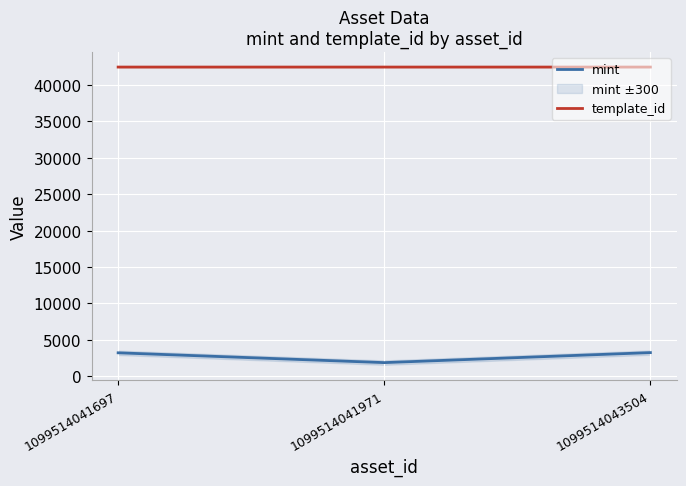

What is the value of the mint point at the 2nd from the left?

1888